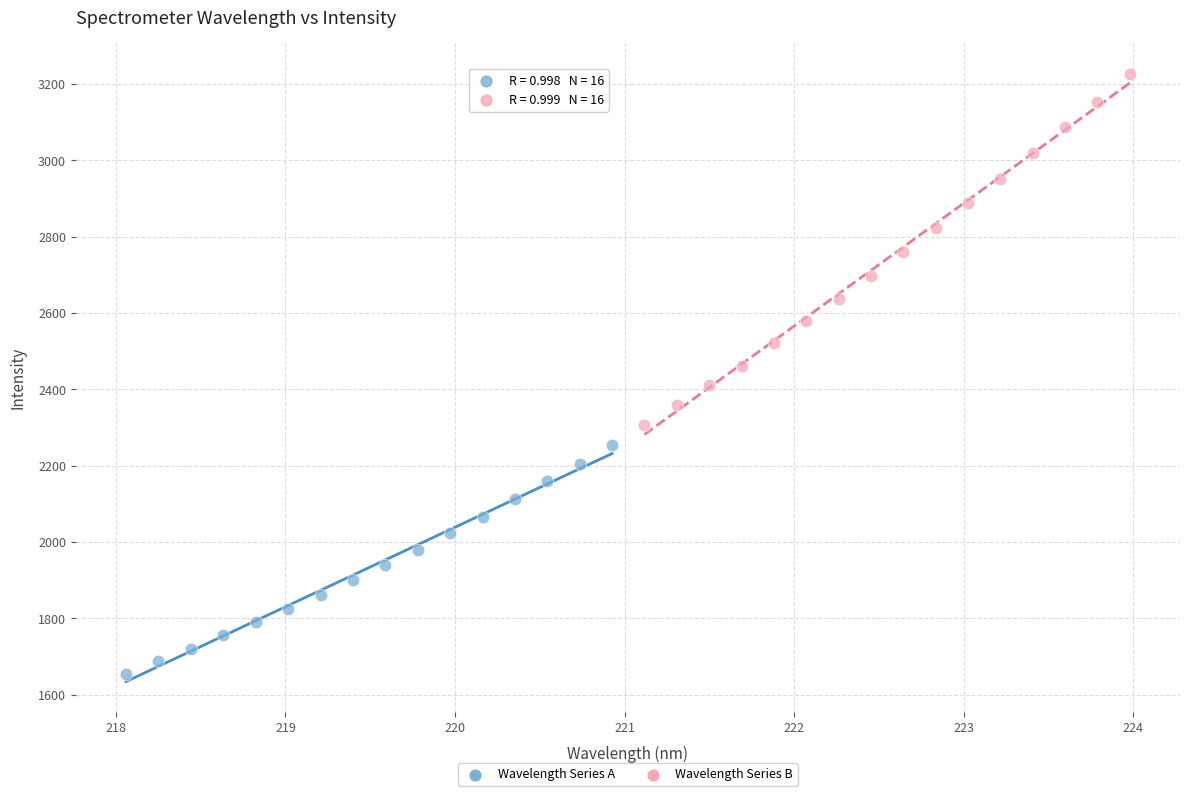

What are all the series names shown in the legend?

Wavelength Series A, Wavelength Series B